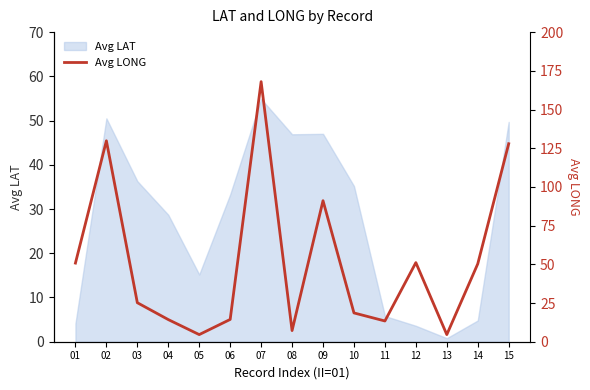

How many values exceed 25?

8